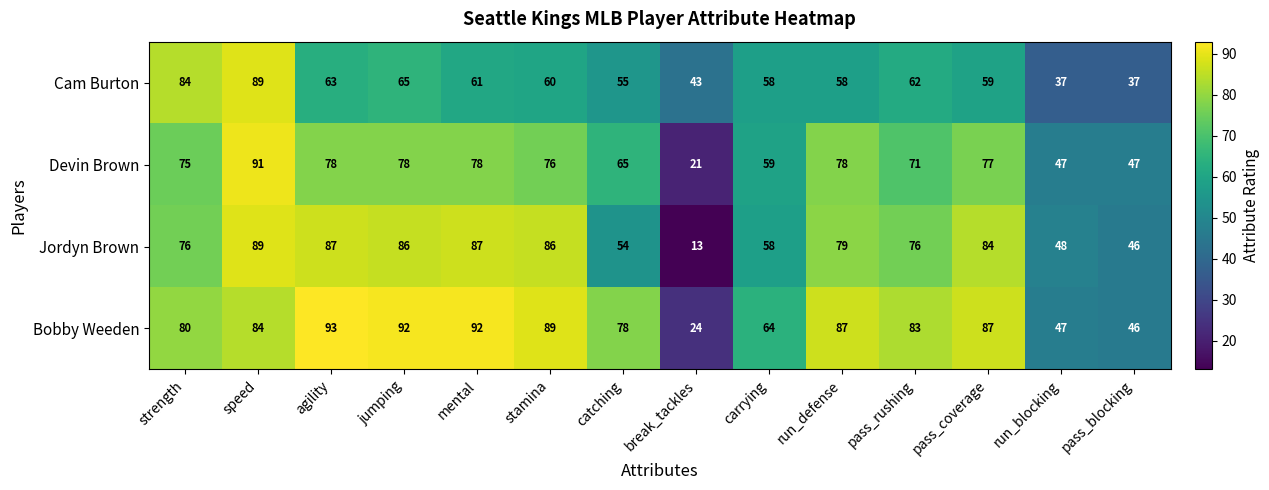

Is it true that Jordyn Brown equals 13 at break_tackles?

True